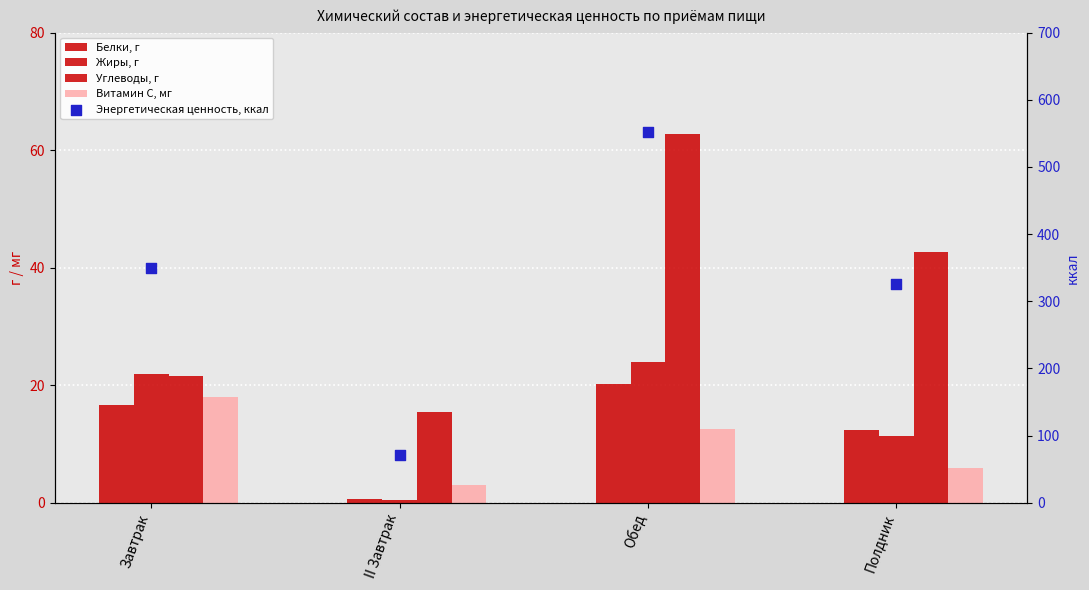

Which series has the largest total across all categories?

Энергетическая ценность, ккал